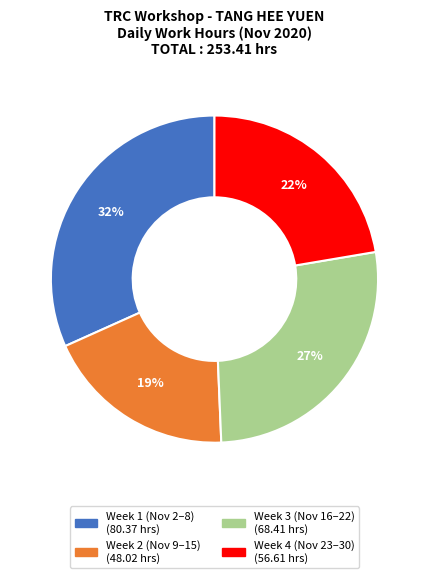

Does any single category account for the majority?

No